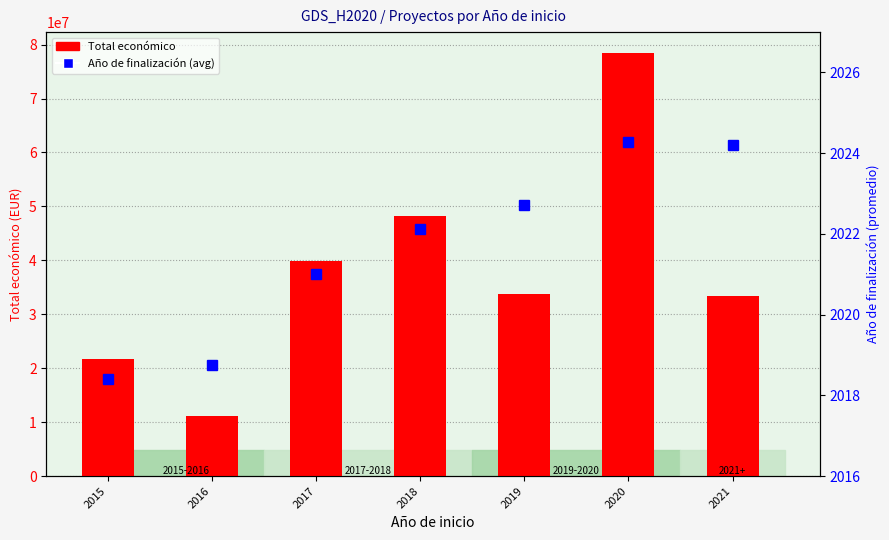

At which category is the sum across all series the highest?

2020